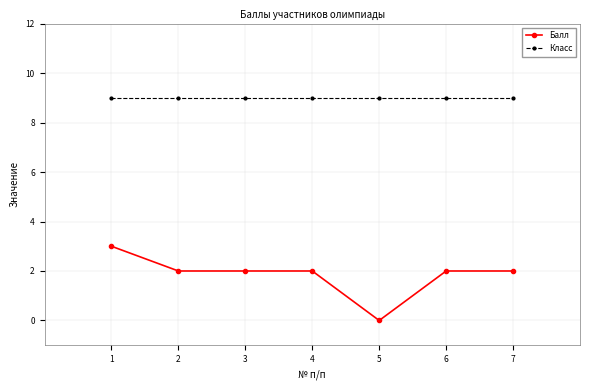

What is the average value of the Класс series?

9